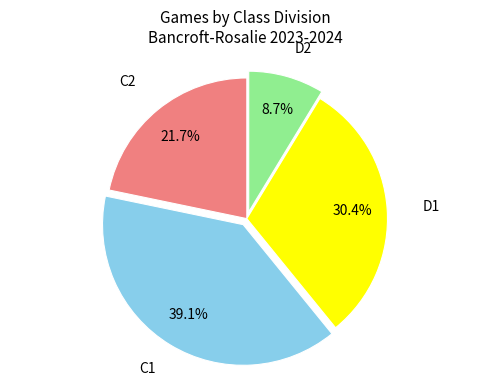

Which category has the smallest portion of the pie?

D2